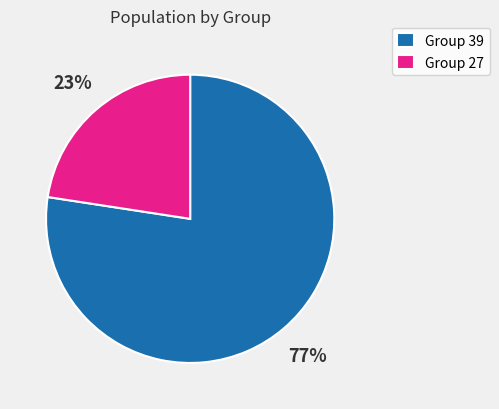

To the nearest percent, what is the combined percentage of Group 27 and Group 39?

100%